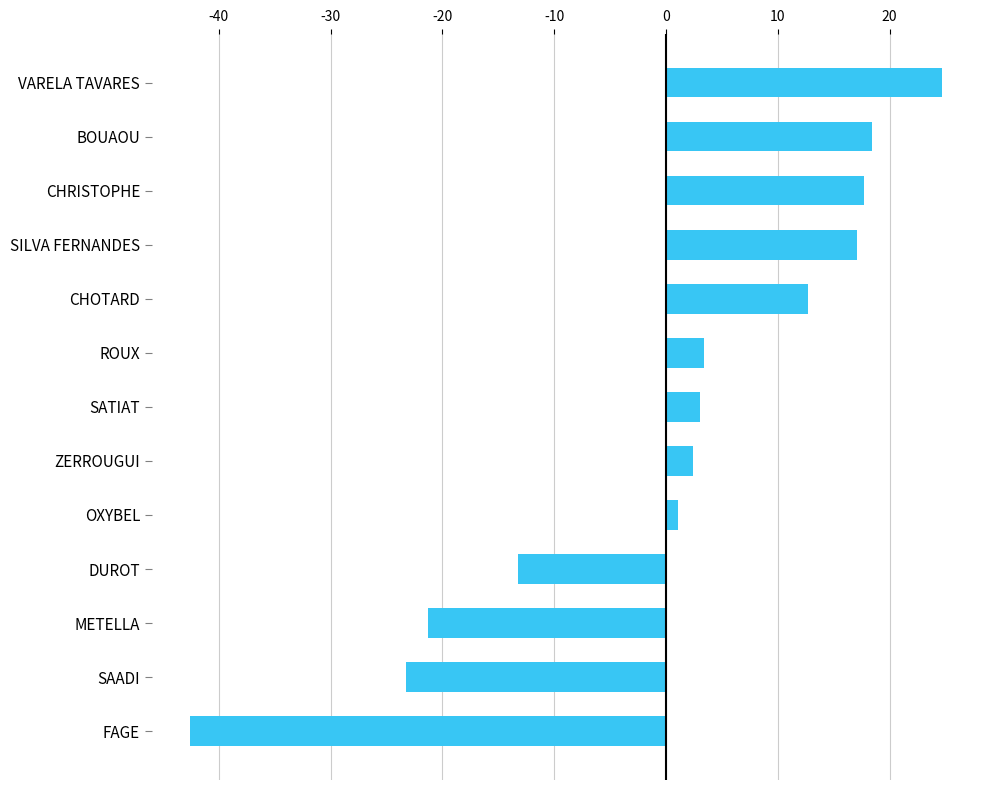

What is the difference between the maximum and minimum values?

67.3